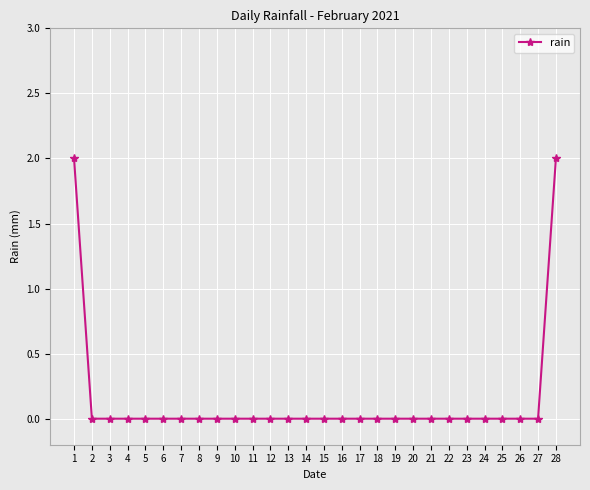

How many lines are shown in the chart?

1